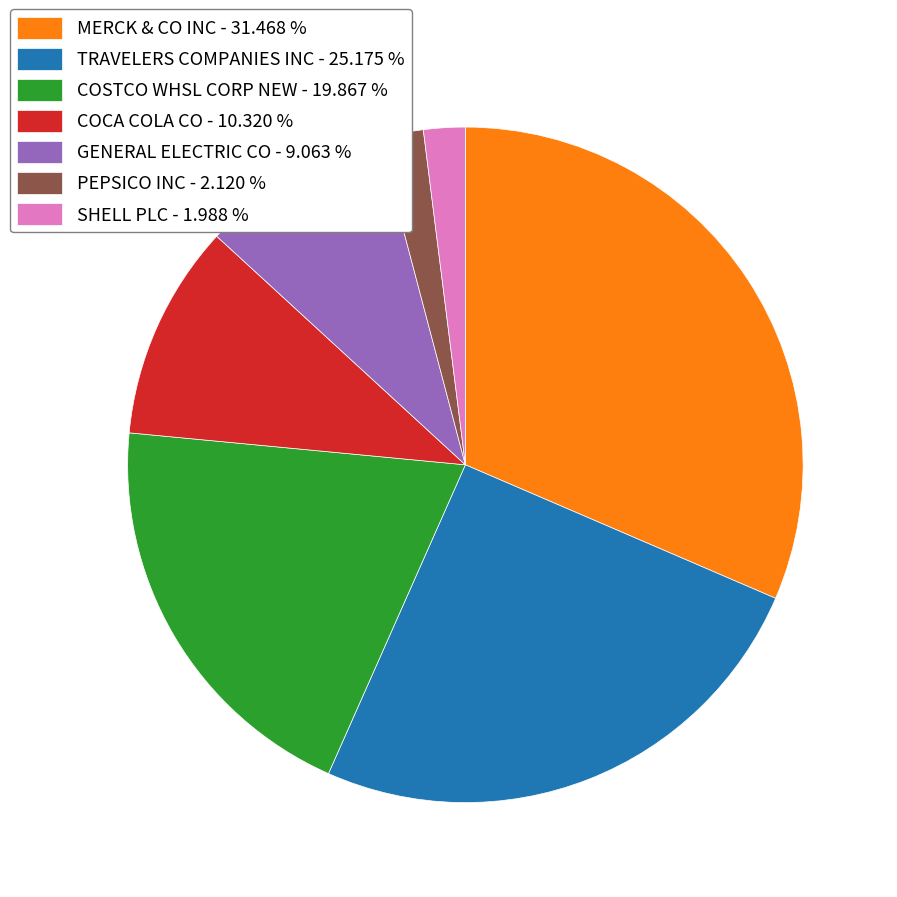

Does SHELL PLC represent more than half of the total?

No